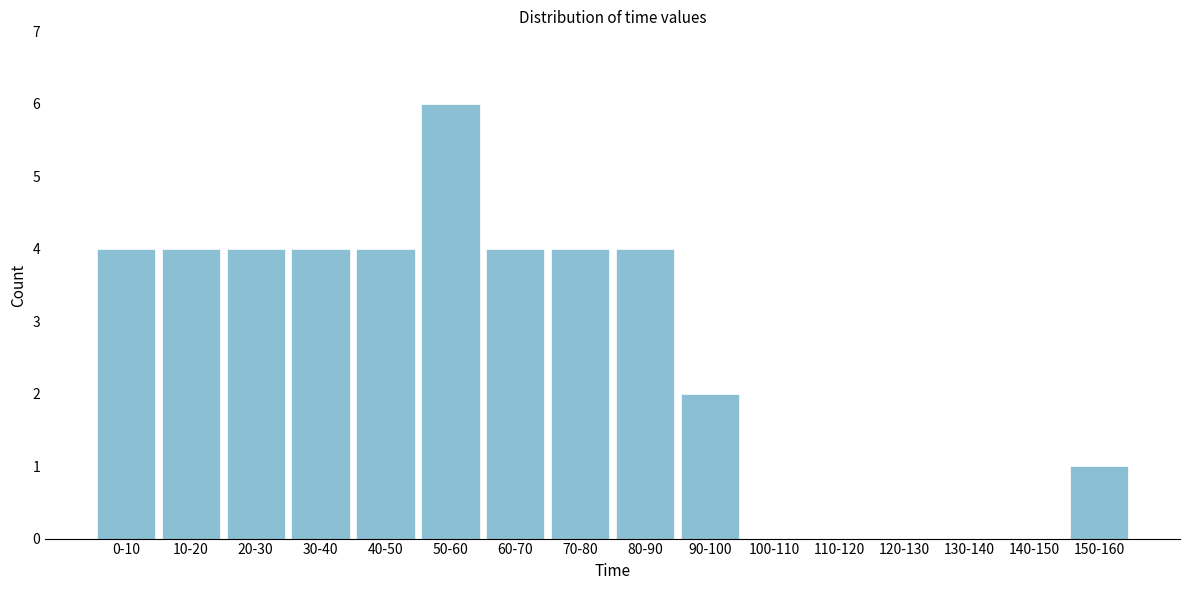

Reading left to right, list all the values displayed in this chart.

0-10=4	10-20=4	20-30=4	30-40=4	40-50=4	50-60=6	60-70=4	70-80=4	80-90=4	90-100=2	100-110=0	110-120=0	120-130=0	130-140=0	140-150=0	150-160=1